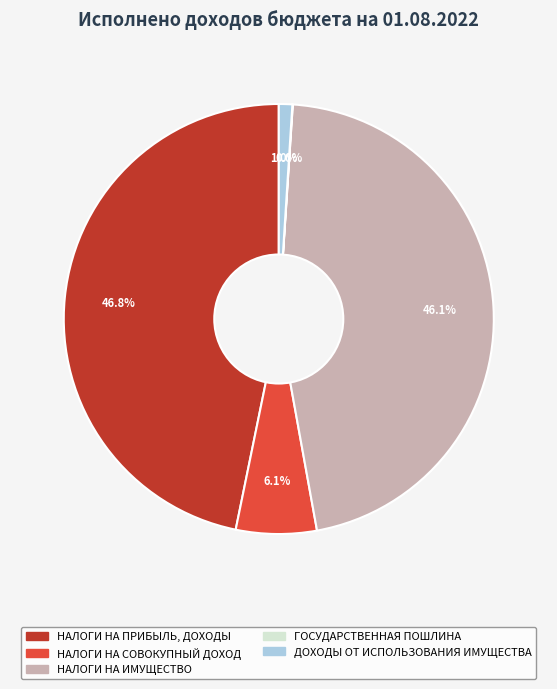

To the nearest percent, what is the difference between the largest and smallest slice percentages?

47%